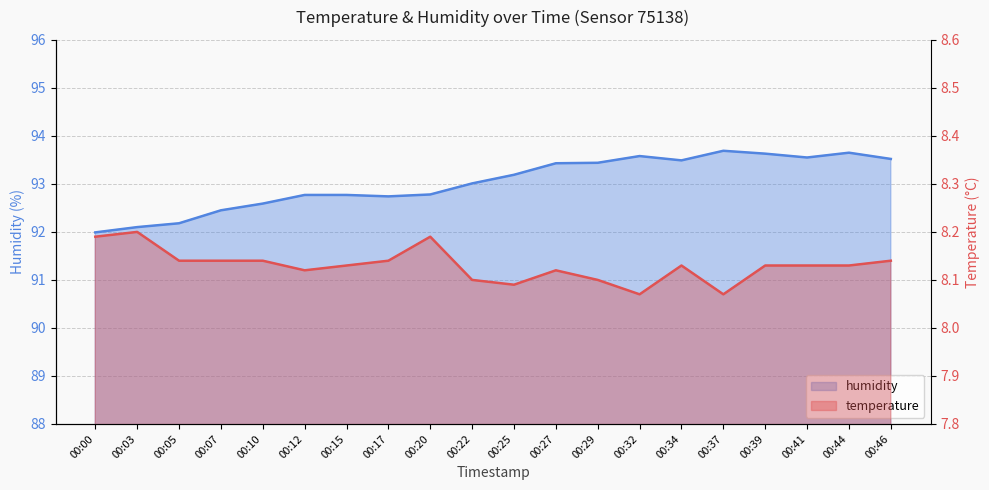

List the series in order of their peak value, highest first.

humidity, temperature